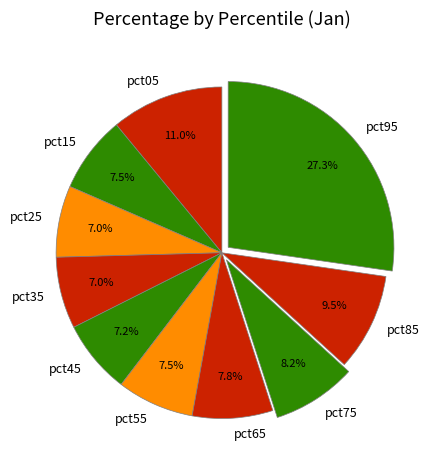

Combined, do pct25 and pct55 account for over 50%?

No